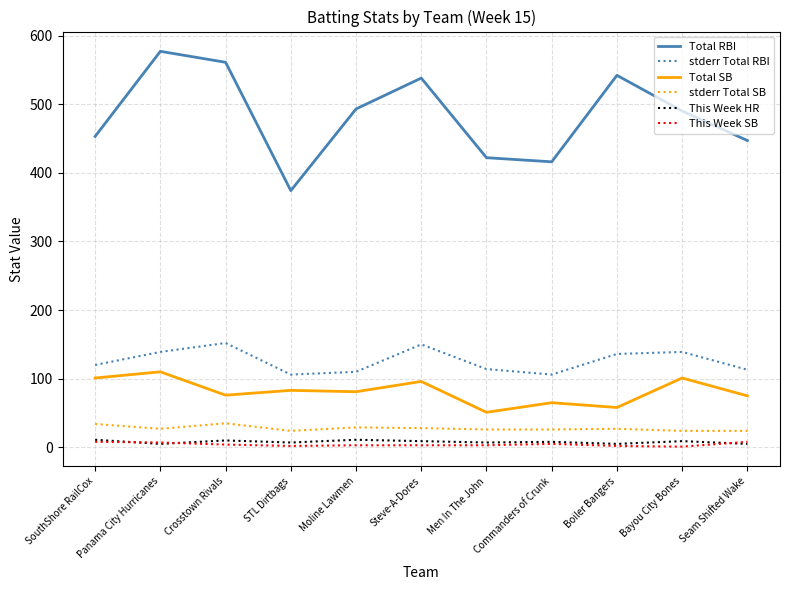

True or false: Total SB and stderr Total RBI cross at least once.

False